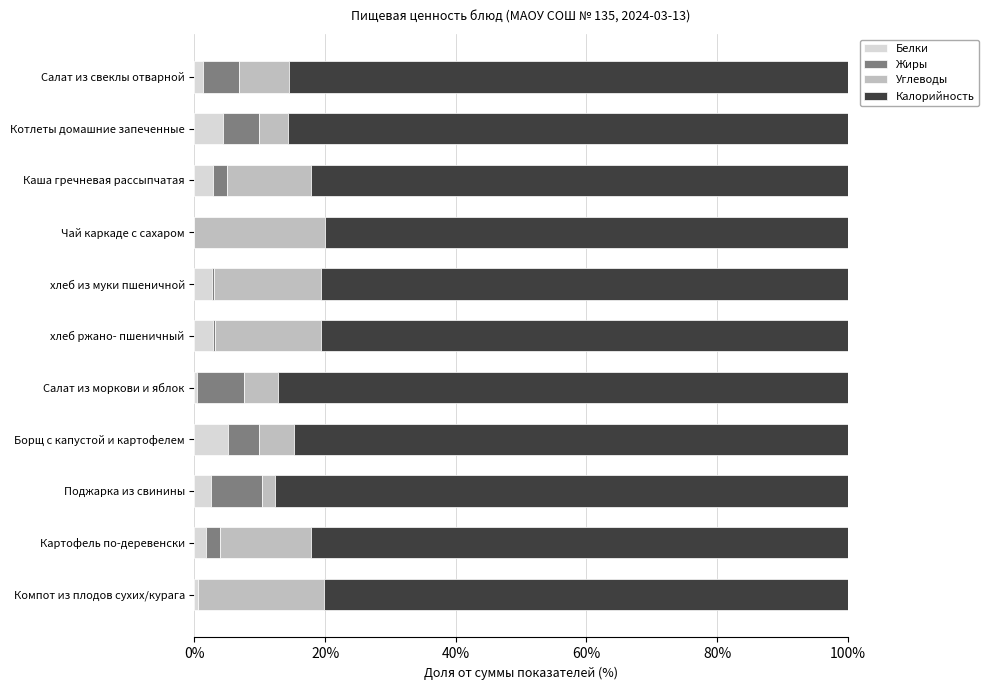

The Белки series shows 2.9 at Каша гречневая рассыпчатая. True or false?

True